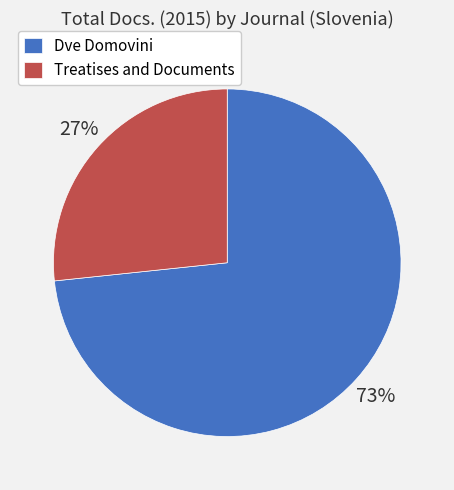

To the nearest percent, what is the average slice percentage?

50%